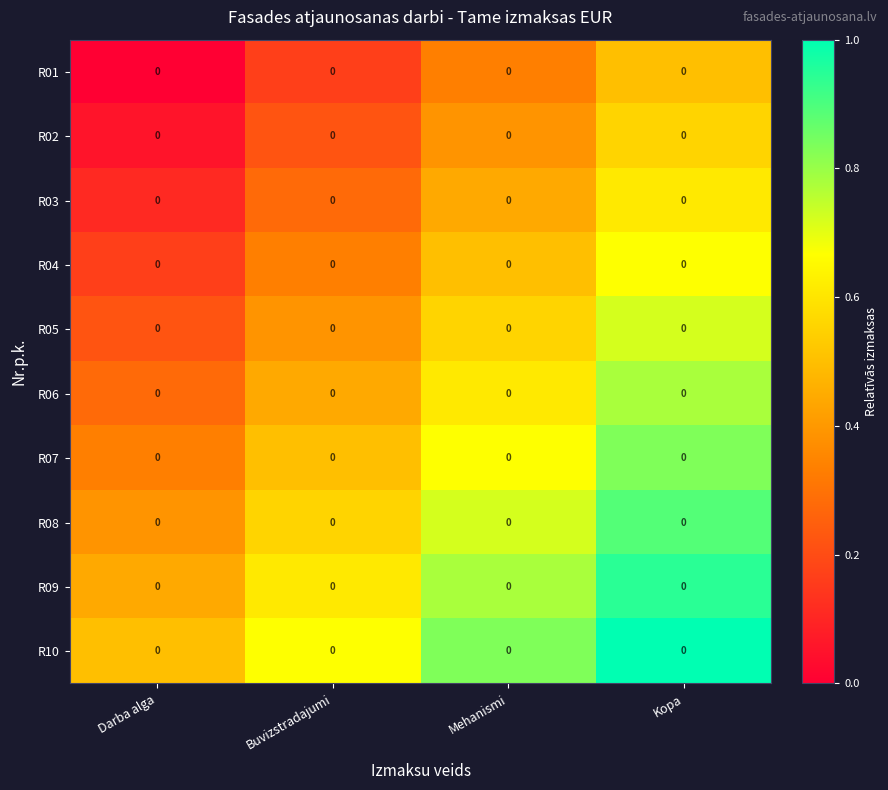

Rank the series at Buvizstradajumi from highest to lowest value.

R10, R09, R08, R07, R06, R05, R04, R03, R02, R01